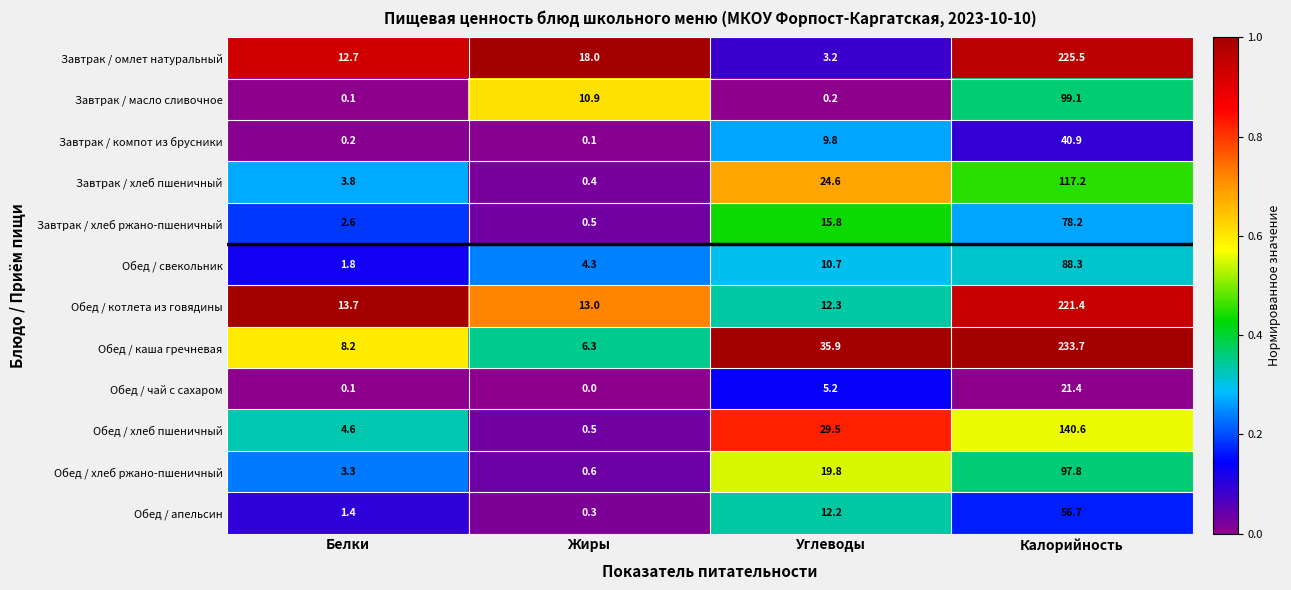

What is the sum of the Завтрак / хлеб пшеничный values at Жиры and Углеводы?

25.0